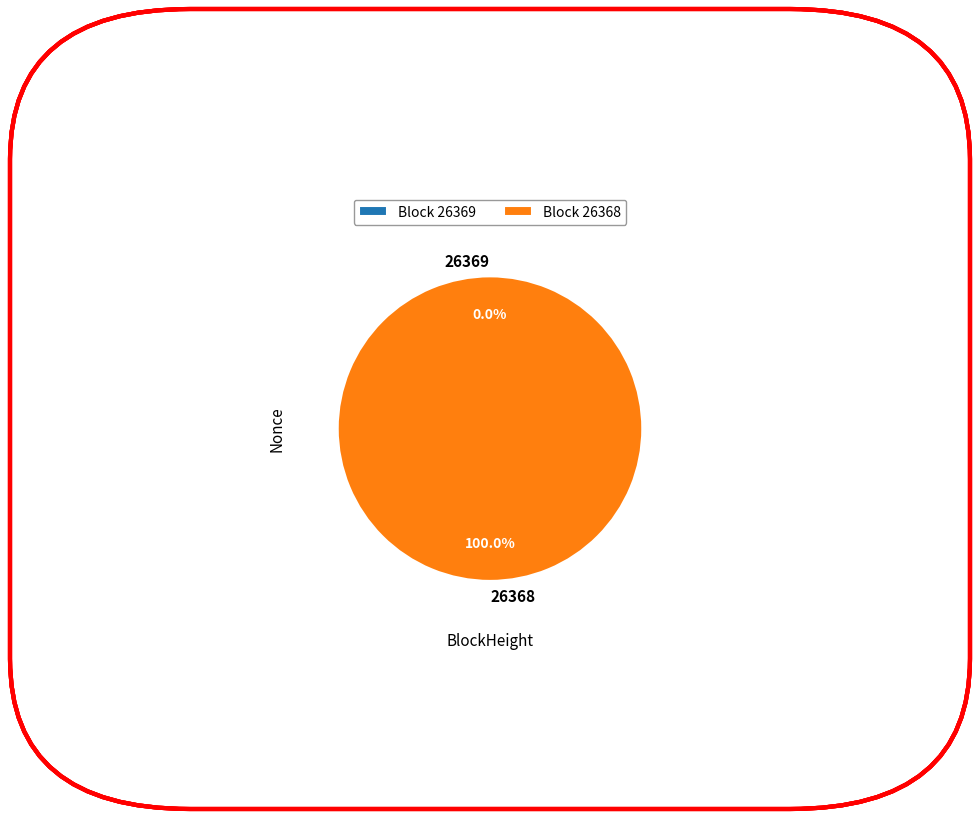

What is the change in value from 26369 to 26368?

+684